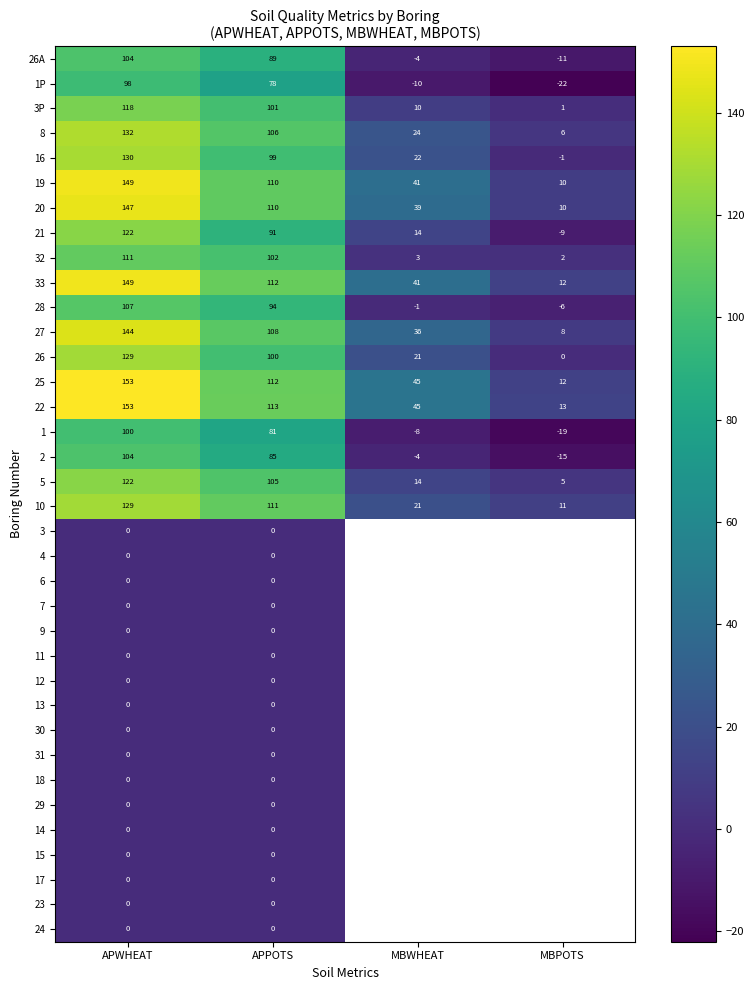

What is the sum of the 20 values at APPOTS and MBWHEAT?

149